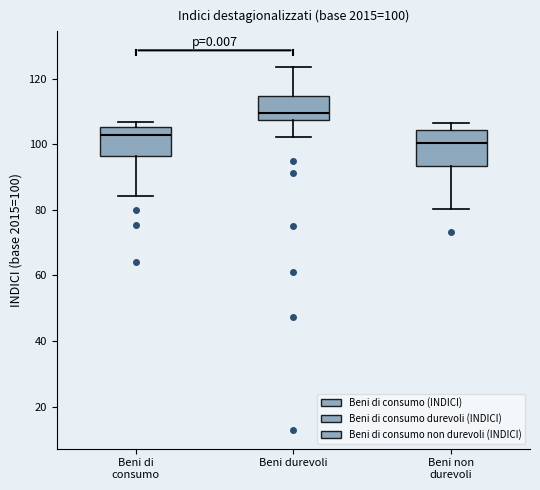

Which box has the highest median line?

Beni durevoli